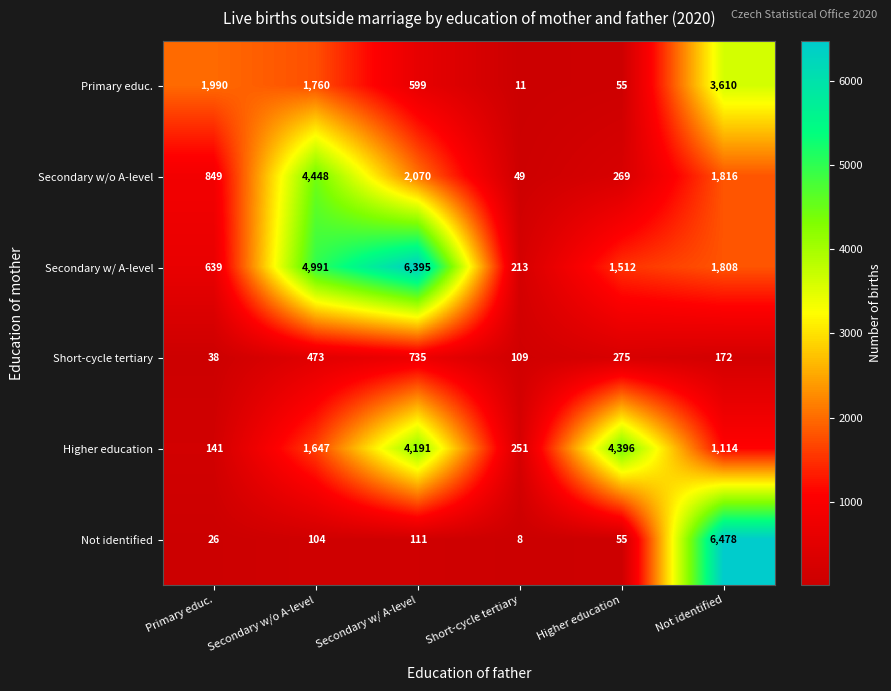

What is the difference between the Higher education values at Secondary w/o A-level and Secondary w/ A-level?

2544